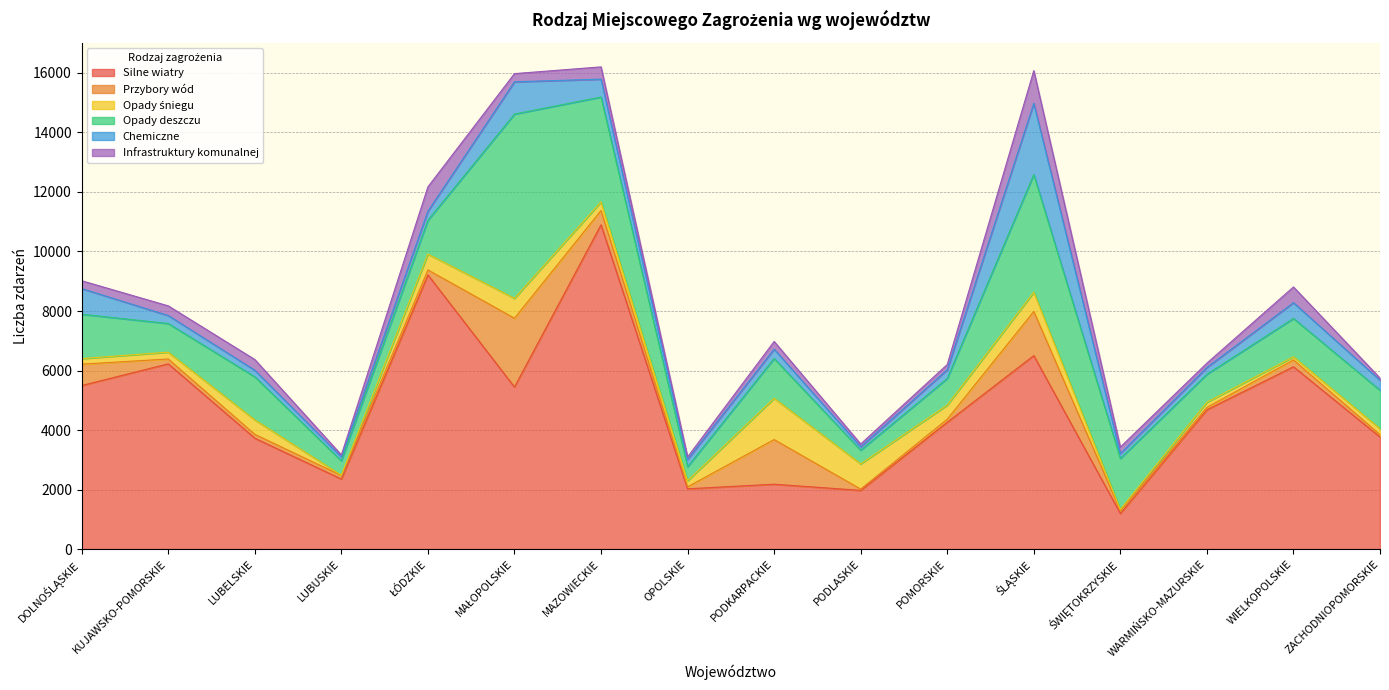

Reading left to right, transcribe all the data shown in this chart.

Silne wiatry: DOLNOŚLĄSKIE=5496	KUJAWSKO-POMORSKIE=6225	LUBELSKIE=3727	LUBUSKIE=2353	ŁÓDZKIE=9214	MAŁOPOLSKIE=5445	MAZOWIECKIE=10898	OPOLSKIE=2026	PODKARPACKIE=2180	PODLASKIE=1973	POMORSKIE=4262	ŚLĄSKIE=6502	ŚWIĘTOKRZYSKIE=1196	WARMIŃSKO-MAZURSKIE=4681	WIELKOPOLSKIE=6127	ZACHODNIOPOMORSKIE=3766
Przybory wód: DOLNOŚLĄSKIE=718	KUJAWSKO-POMORSKIE=163	LUBELSKIE=129	LUBUSKIE=120	ŁÓDZKIE=167	MAŁOPOLSKIE=2313	MAZOWIECKIE=480	OPOLSKIE=66	PODKARPACKIE=1500	PODLASKIE=43	POMORSKIE=102	ŚLĄSKIE=1484	ŚWIĘTOKRZYSKIE=95	WARMIŃSKO-MAZURSKIE=81	WIELKOPOLSKIE=230	ZACHODNIOPOMORSKIE=80
Opady śniegu: DOLNOŚLĄSKIE=187	KUJAWSKO-POMORSKIE=229	LUBELSKIE=486	LUBUSKIE=10	ŁÓDZKIE=531	MAŁOPOLSKIE=669	MAZOWIECKIE=290	OPOLSKIE=204	PODKARPACKIE=1388	PODLASKIE=847	POMORSKIE=474	ŚLĄSKIE=645	ŚWIĘTOKRZYSKIE=40	WARMIŃSKO-MAZURSKIE=173	WIELKOPOLSKIE=105	ZACHODNIOPOMORSKIE=201
Opady deszczu: DOLNOŚLĄSKIE=1491	KUJAWSKO-POMORSKIE=963	LUBELSKIE=1447	LUBUSKIE=484	ŁÓDZKIE=1138	MAŁOPOLSKIE=6190	MAZOWIECKIE=3522	OPOLSKIE=471	PODKARPACKIE=1336	PODLASKIE=461	POMORSKIE=894	ŚLĄSKIE=3955	ŚWIĘTOKRZYSKIE=1715	WARMIŃSKO-MAZURSKIE=939	WIELKOPOLSKIE=1288	ZACHODNIOPOMORSKIE=1289
Chemiczne: DOLNOŚLĄSKIE=863	KUJAWSKO-POMORSKIE=268	LUBELSKIE=222	LUBUSKIE=129	ŁÓDZKIE=305	MAŁOPOLSKIE=1085	MAZOWIECKIE=601	OPOLSKIE=244	PODKARPACKIE=315	PODLASKIE=112	POMORSKIE=296	ŚLĄSKIE=2394	ŚWIĘTOKRZYSKIE=166	WARMIŃSKO-MAZURSKIE=230	WIELKOPOLSKIE=531	ZACHODNIOPOMORSKIE=338
Infrastruktury komunalnej: DOLNOŚLĄSKIE=262	KUJAWSKO-POMORSKIE=325	LUBELSKIE=359	LUBUSKIE=69	ŁÓDZKIE=817	MAŁOPOLSKIE=275	MAZOWIECKIE=412	OPOLSKIE=87	PODKARPACKIE=258	PODLASKIE=96	POMORSKIE=174	ŚLĄSKIE=1097	ŚWIĘTOKRZYSKIE=216	WARMIŃSKO-MAZURSKIE=145	WIELKOPOLSKIE=527	ZACHODNIOPOMORSKIE=72